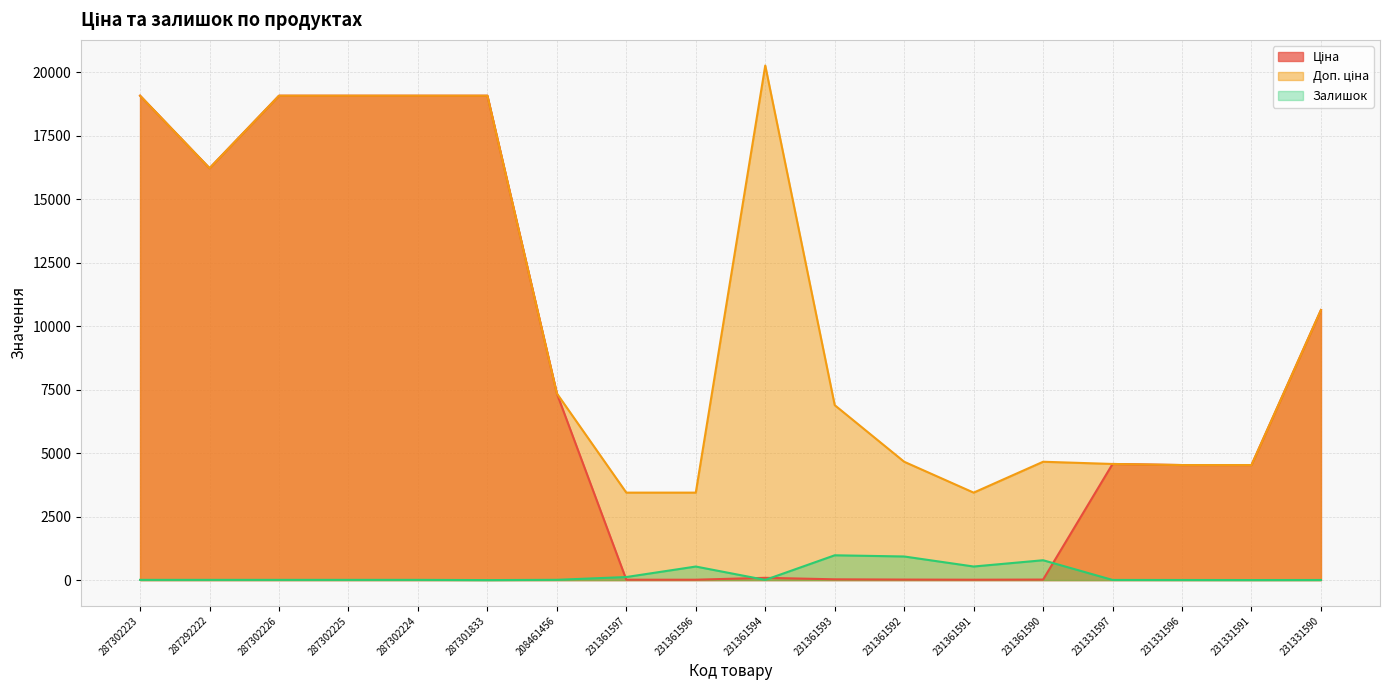

True or false: Залишок and Доп. ціна cross at least once.

False